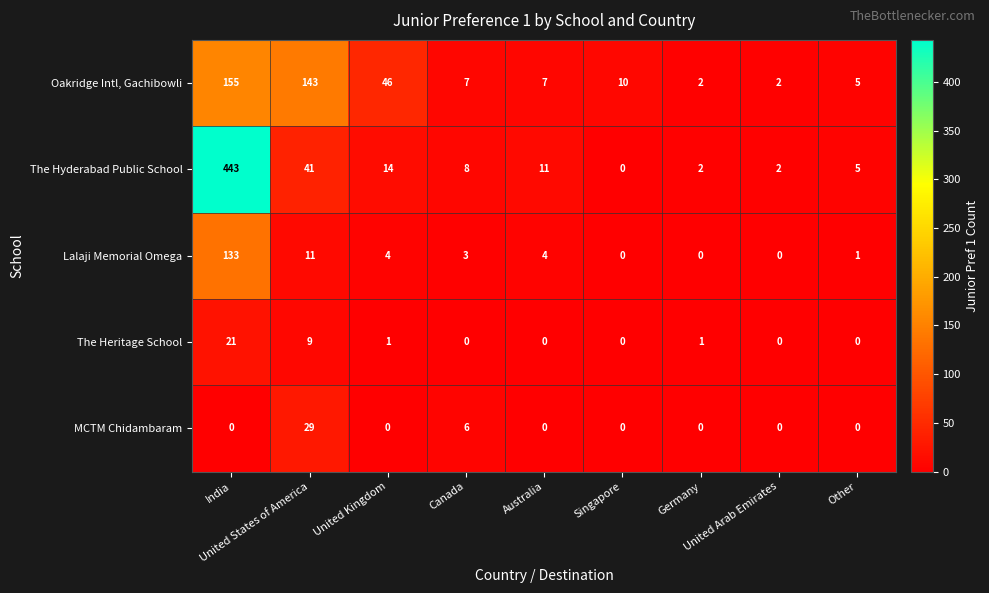

List the series in order of their peak value, highest first.

The Hyderabad Public School, Oakridge Intl, Gachibowli, Lalaji Memorial Omega, MCTM Chidambaram, The Heritage School